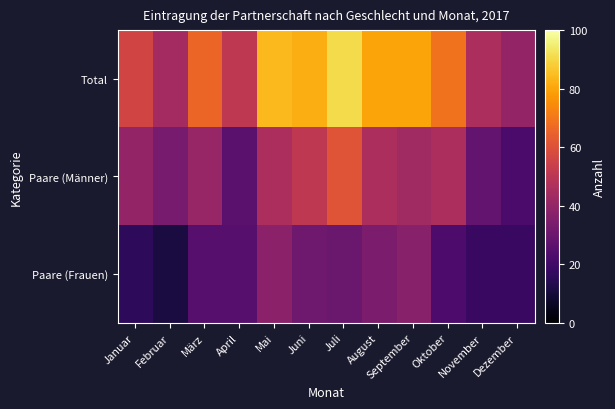

Which series has the largest range (max minus min)?

Total